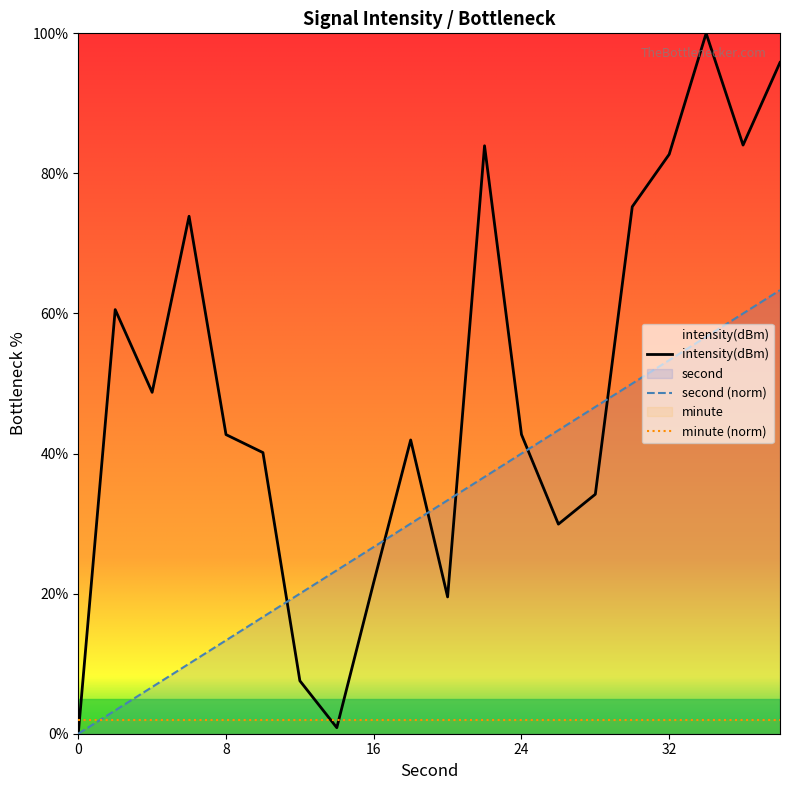

Is this an area chart (filled region under the line)?

No